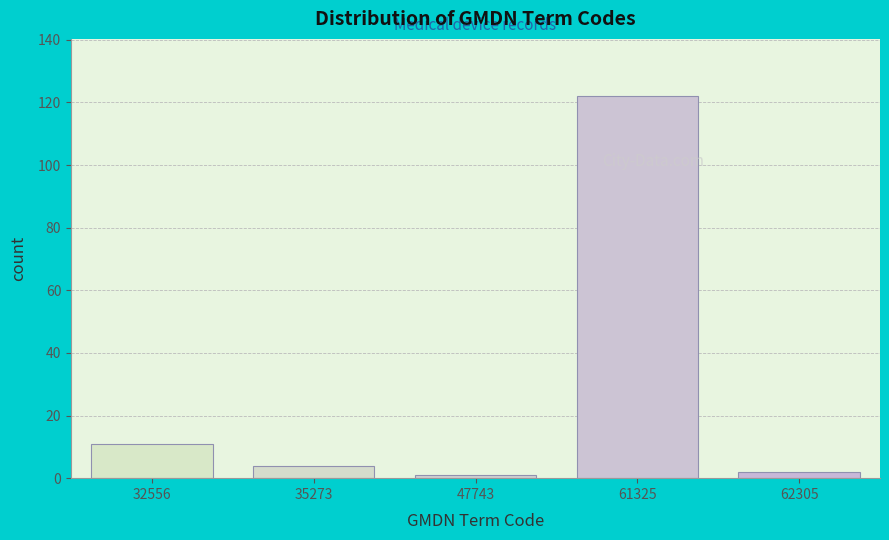

Reading left to right, extract all data points from this chart.

32556=11	35273=4	47743=1	61325=122	62305=2